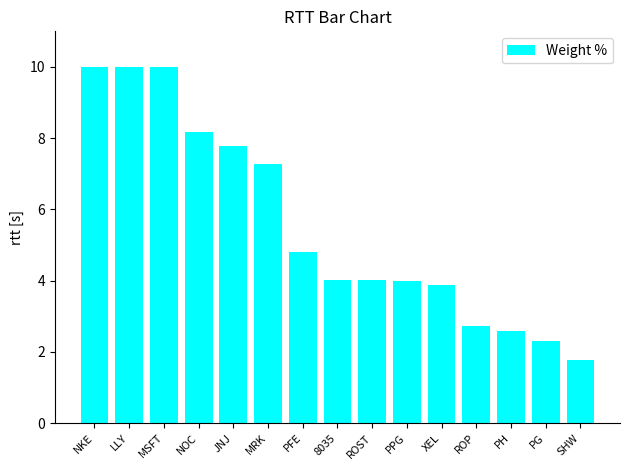

What is the maximum value shown in the chart?

10.0